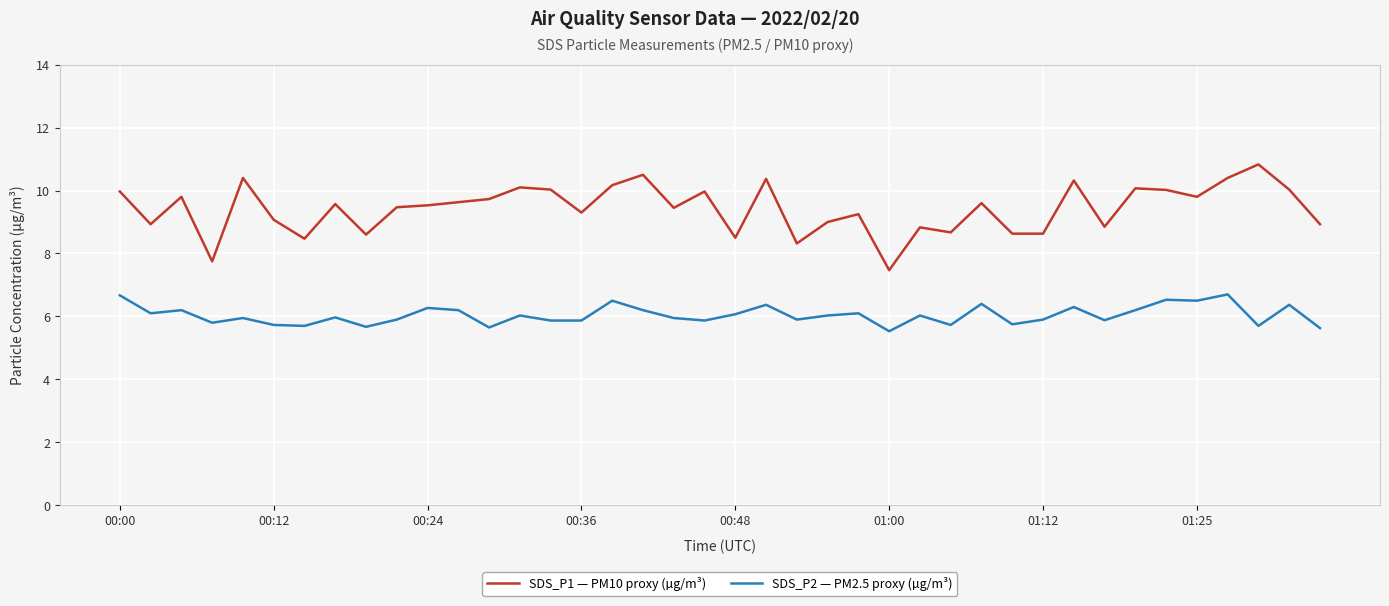

List the series in order of their overall mean, lowest first.

SDS_P2 — PM2.5 proxy (µg/m³), SDS_P1 — PM10 proxy (µg/m³)